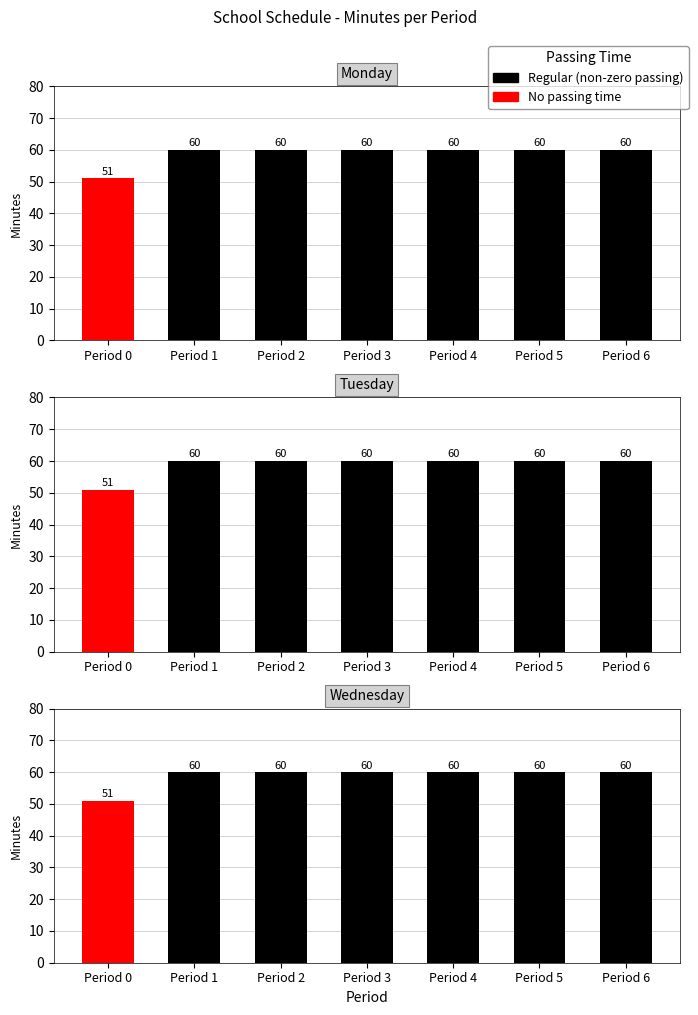

Which has a higher value, Period 3 or Period 5?

Period 3